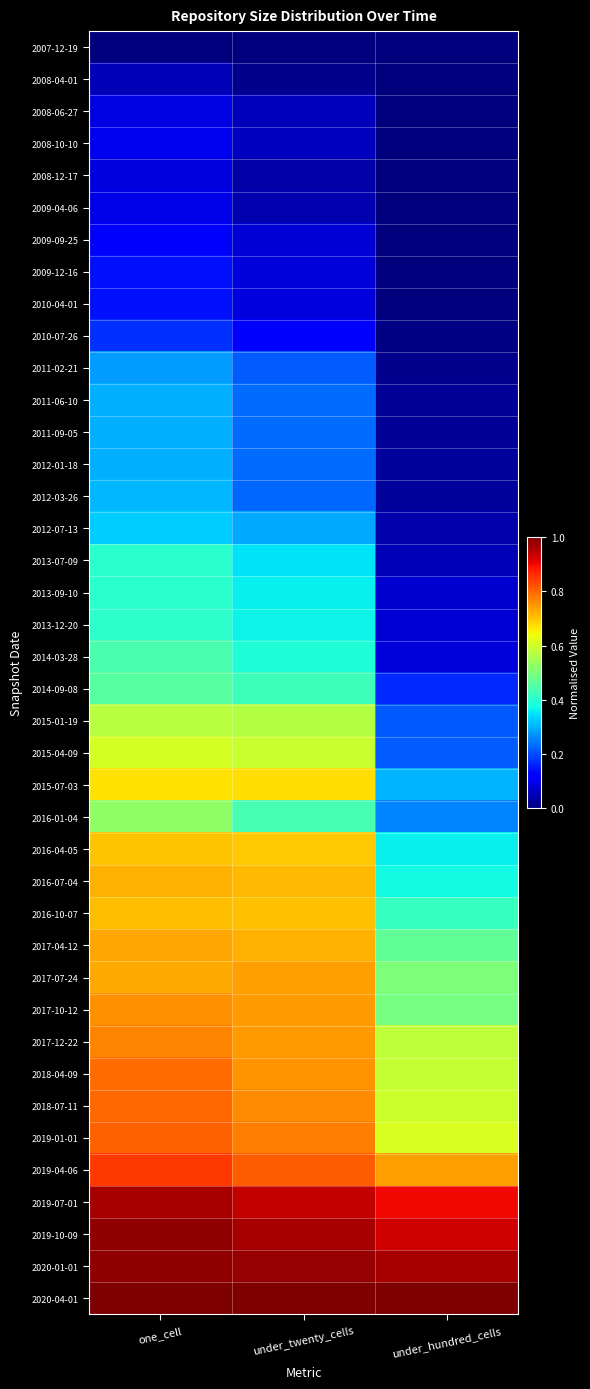

How many series are shown in this chart?

40